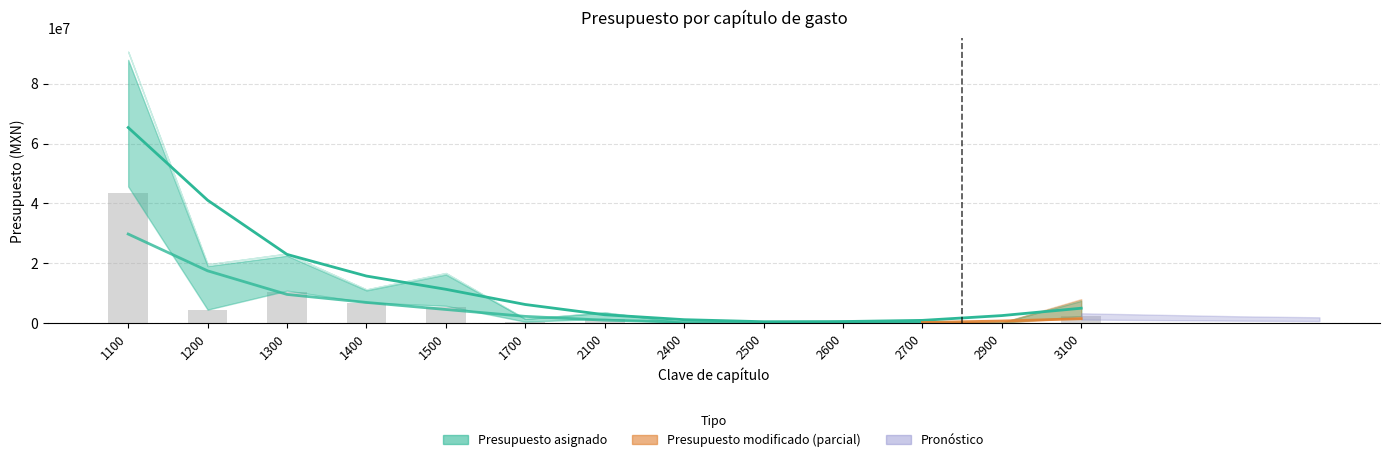

At which label does Presupuesto asignado reach its minimum?

2500